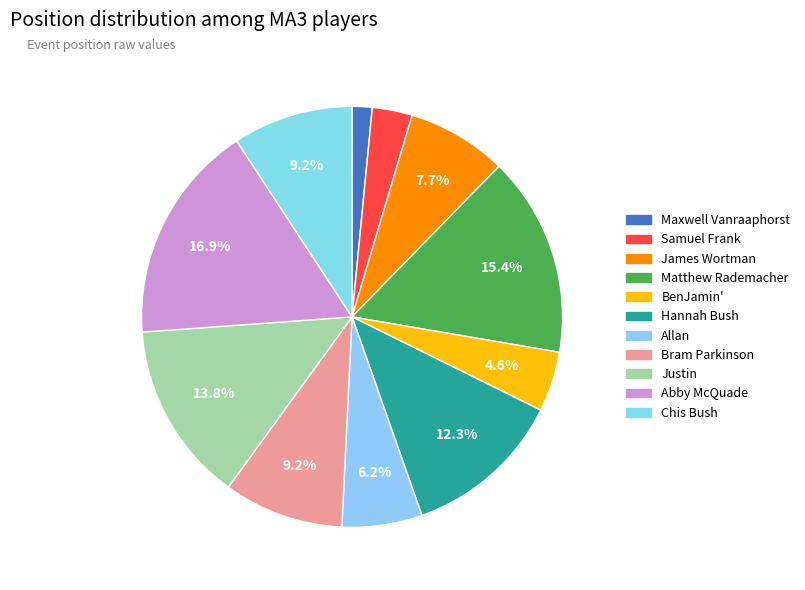

What percentage is NOT represented by Maxwell Vanraaphorst?

98.5%